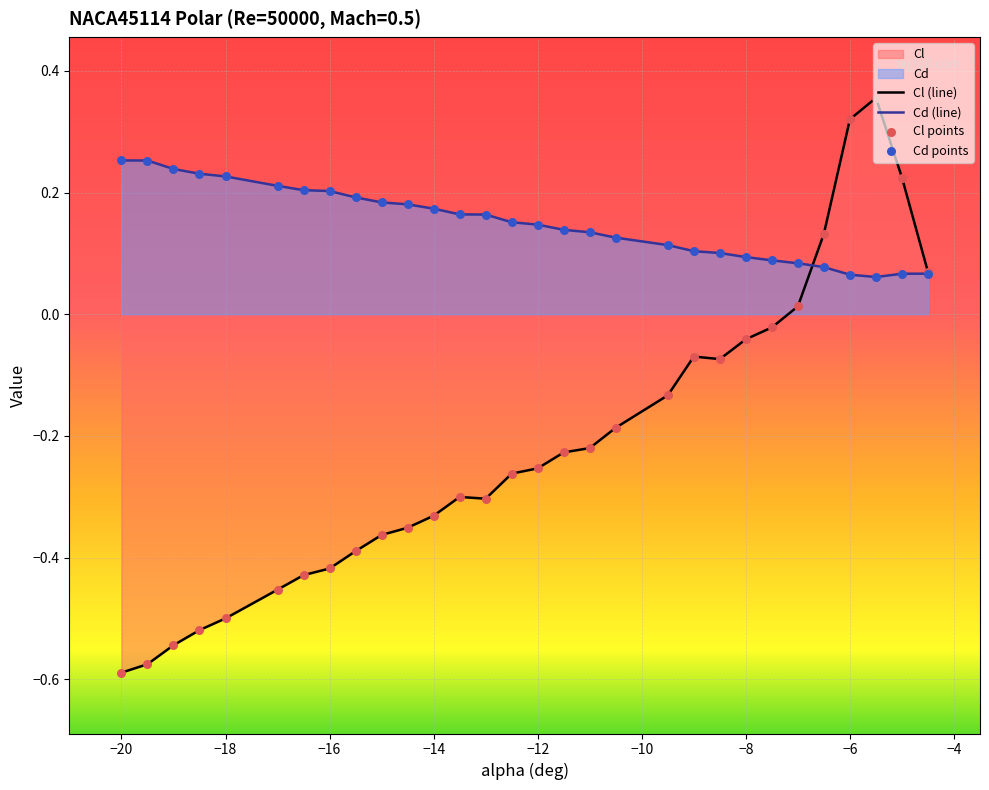

Which series has the largest total across all categories?

Cd (line)